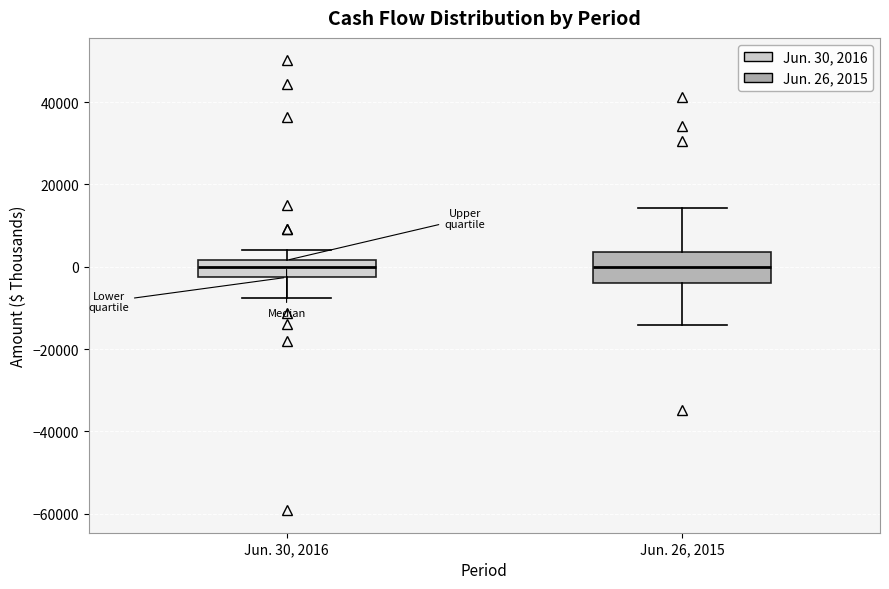

Reading left to right, read every box against the y-axis: the position of its median line, the range the box covers, and the ends of its whiskers. The values are not printed on the chart, so give them approximately, as read against the axis.

Jun. 30, 2016: median 0, box -2000 to 2000, whiskers -8000 to 4000
Jun. 26, 2015: median 0, box -4000 to 4000, whiskers -14000 to 14000